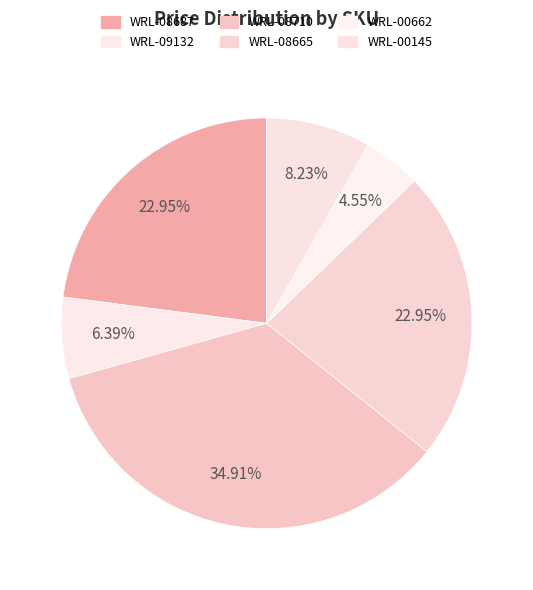

To the nearest percent, what portion does WRL-08687 represent?

23%